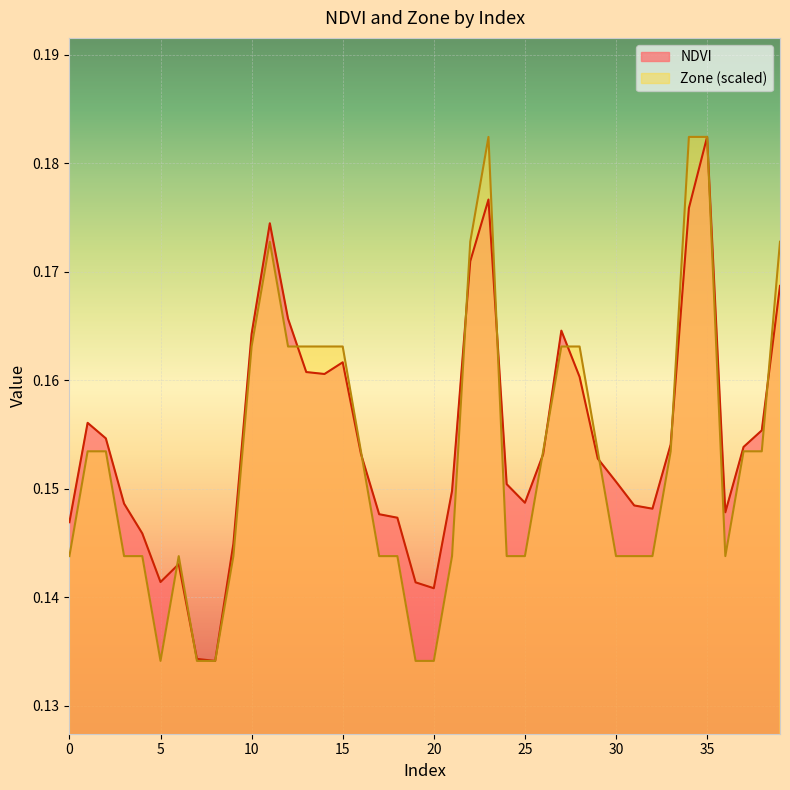

At which category is the sum across all series the highest?

35